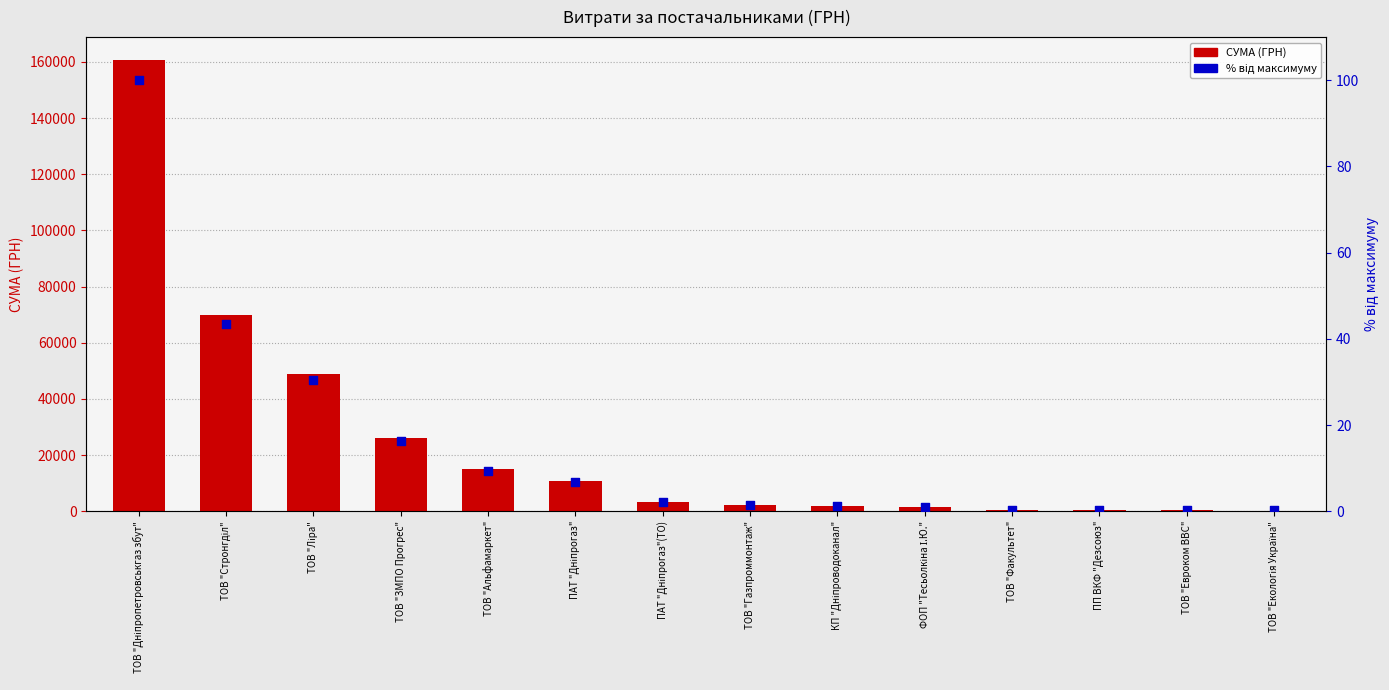

At which category is the sum across all series the highest?

ТОВ "Дніпропетровськгаз збут"